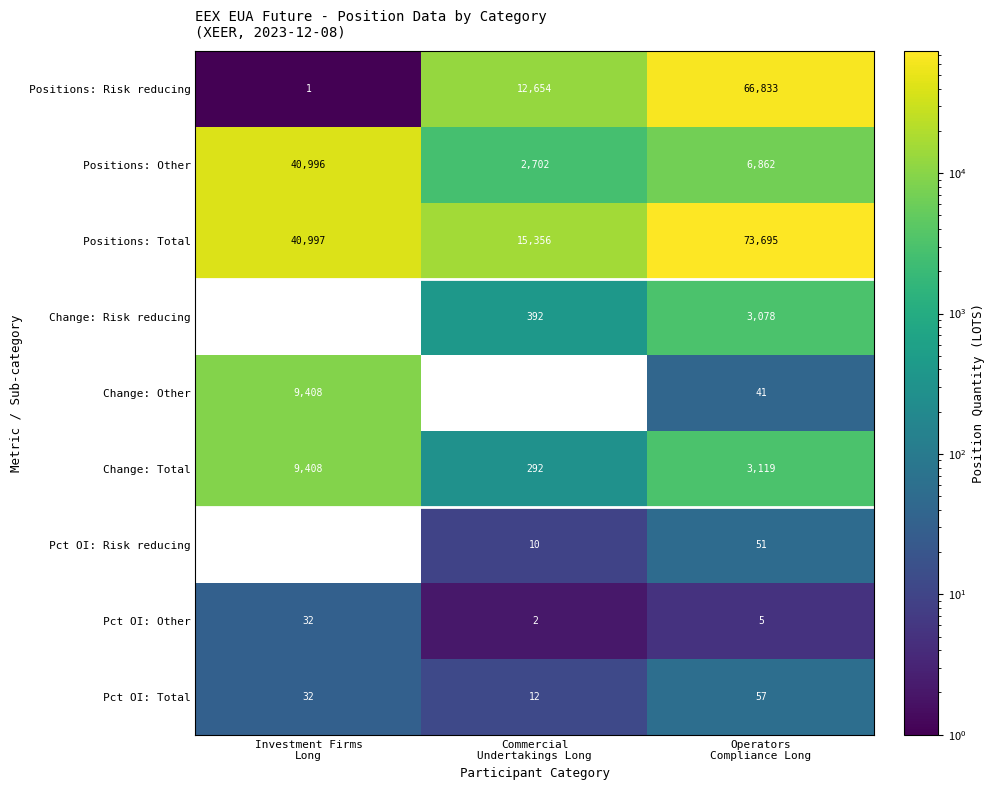

Which series has the largest total across all categories?

Positions: Total